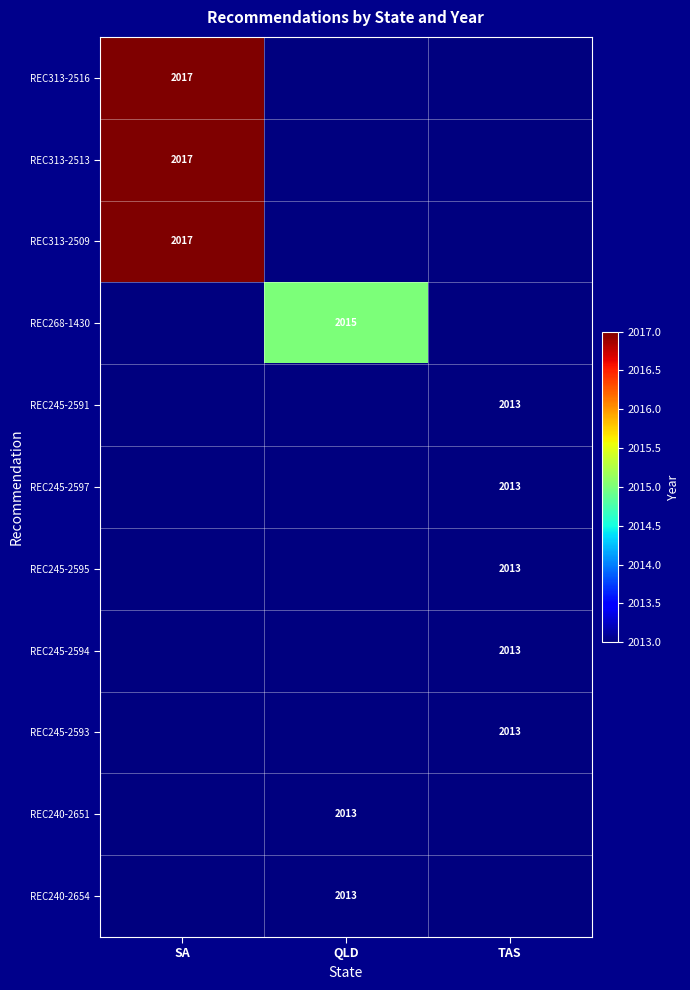

At how many categories does at least one series exceed 2015?

1